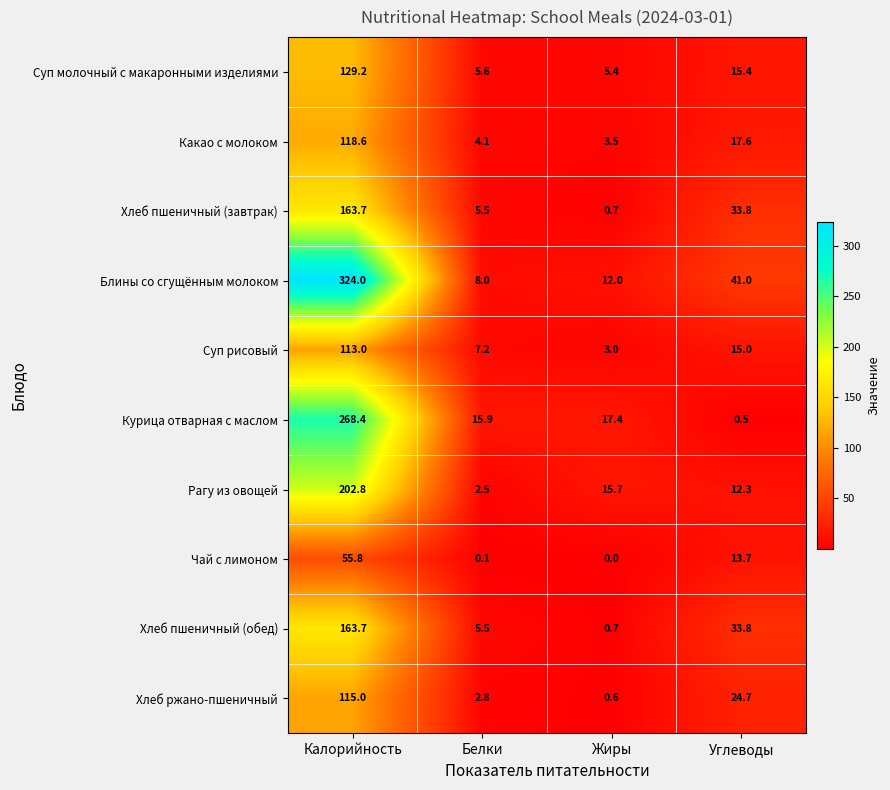

How many distinct data groups are displayed?

10